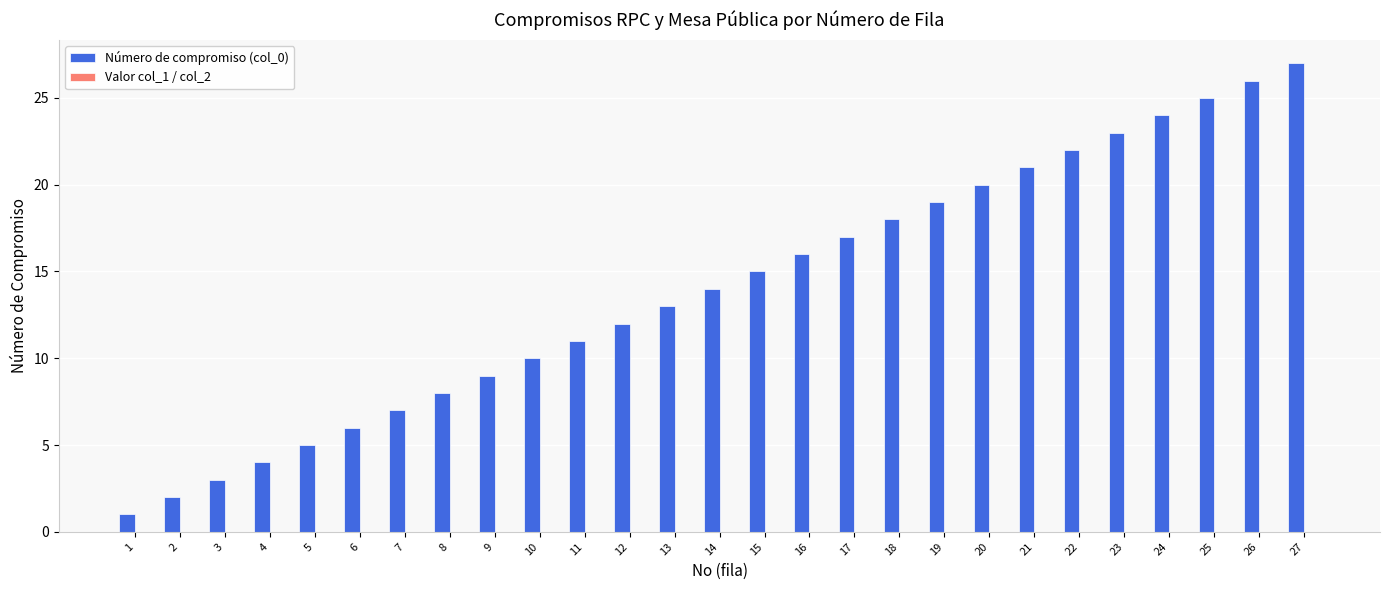

What is the change in value from 5 to 17?

+12